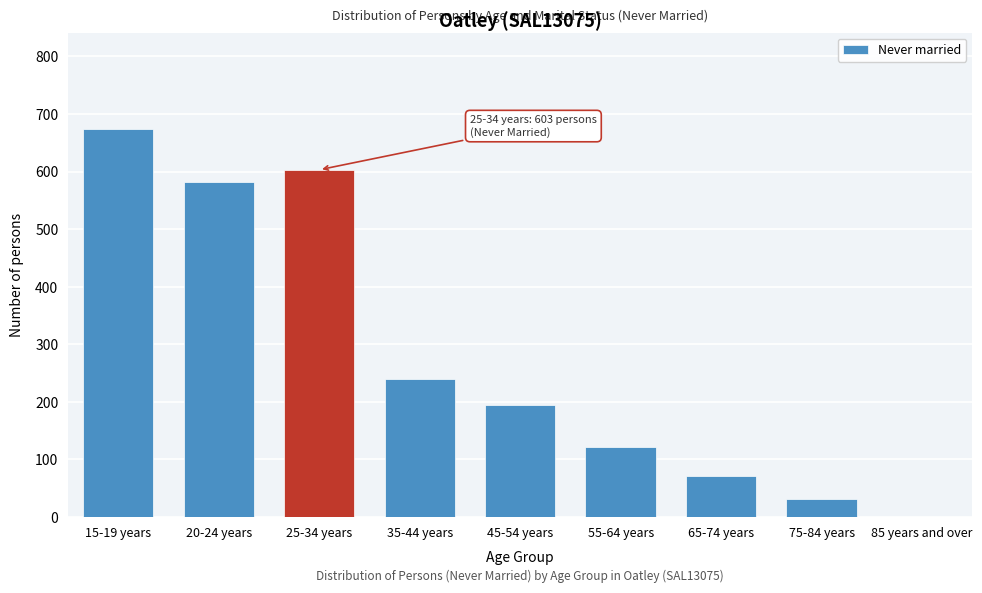

Reading left to right, what are all the values shown in this chart?

15-19 years=673	20-24 years=581	25-34 years=603	35-44 years=239	45-54 years=195	55-64 years=122	65-74 years=72	75-84 years=31	85 years and over=0